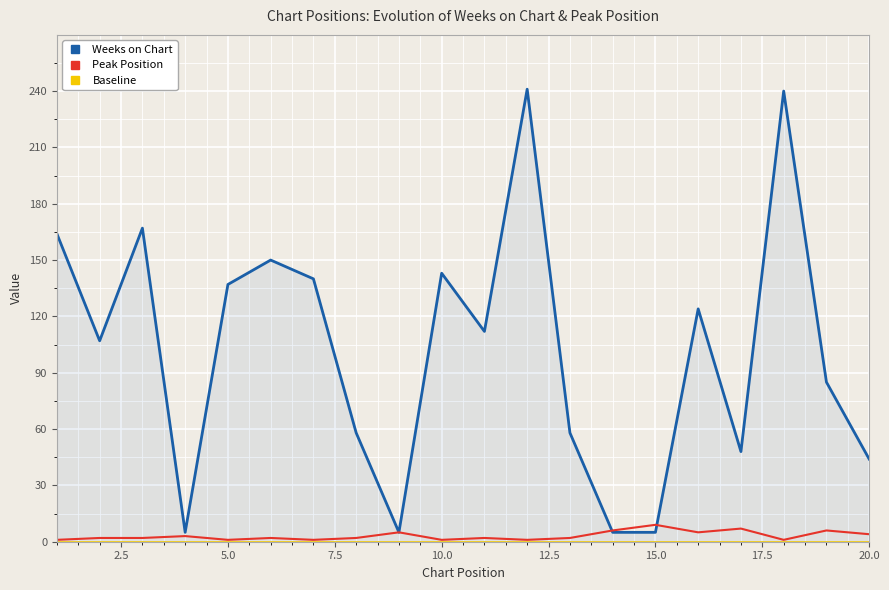

How many distinct data groups are displayed?

3